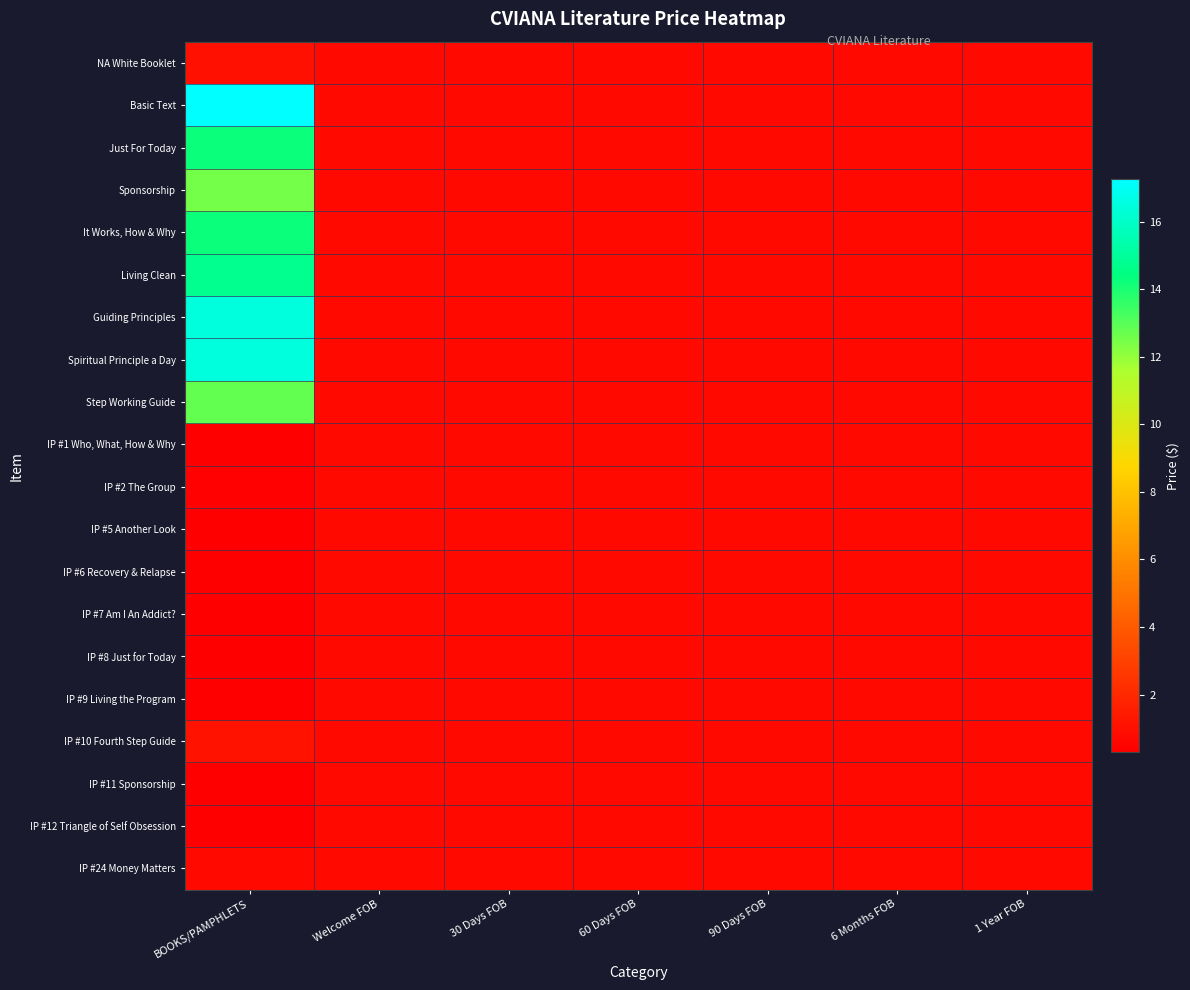

At how many categories does at least one series exceed 14?

1